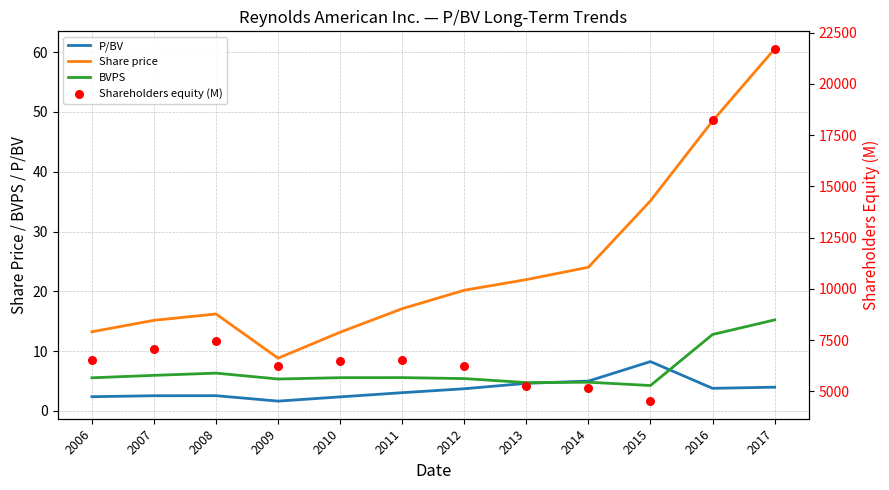

At how many categories does at least one series exceed 6221?

9